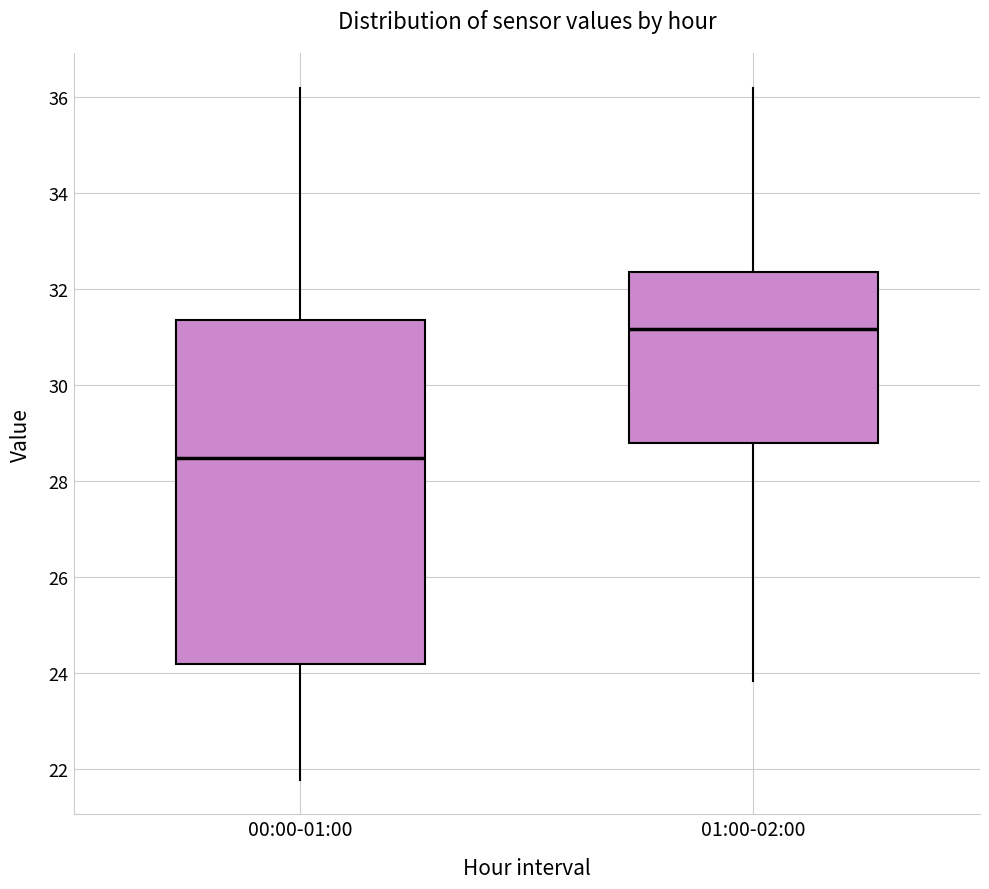

Reading left to right, transcribe this box plot: for each box, give where its median line is, the range the box spans, and where its two whiskers end, as read against the y-axis. The values are not printed on the chart, so give them approximately, as read against the axis.

00:00-01:00: median 28.4, box 24.2 to 31.4, whiskers 21.8 to 36.2
01:00-02:00: median 31.2, box 28.8 to 32.4, whiskers 23.8 to 36.2